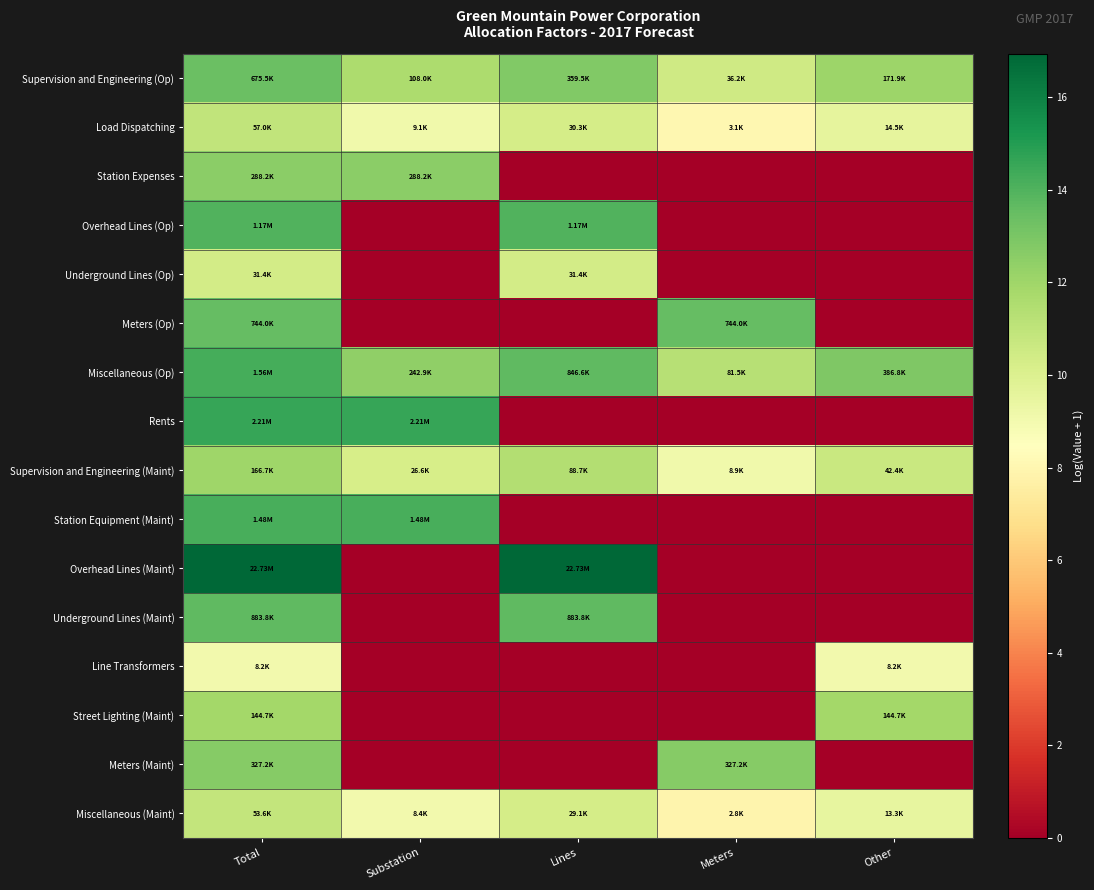

Reading left to right, list all the values displayed in this chart.

Supervision and Engineering (Op): Total=13.4	Substation=11.6	Lines=12.8	Meters=10.5	Other=12.1
Load Dispatching: Total=11.0	Substation=9.1	Lines=10.3	Meters=8.0	Other=9.6
Station Expenses: Total=12.6	Substation=12.6	Lines=0.0	Meters=0.0	Other=0.0
Overhead Lines (Op): Total=14.0	Substation=0.0	Lines=14.0	Meters=0.0	Other=0.0
Underground Lines (Op): Total=10.4	Substation=0.0	Lines=10.4	Meters=0.0	Other=0.0
Meters (Op): Total=13.5	Substation=0.0	Lines=0.0	Meters=13.5	Other=0.0
Miscellaneous (Op): Total=14.3	Substation=12.4	Lines=13.6	Meters=11.3	Other=12.9
Rents: Total=14.6	Substation=14.6	Lines=0.0	Meters=0.0	Other=0.0
Supervision and Engineering (Maint): Total=12.0	Substation=10.2	Lines=11.4	Meters=9.1	Other=10.7
Station Equipment (Maint): Total=14.2	Substation=14.2	Lines=0.0	Meters=0.0	Other=0.0
Overhead Lines (Maint): Total=16.9	Substation=0.0	Lines=16.9	Meters=0.0	Other=0.0
Underground Lines (Maint): Total=13.7	Substation=0.0	Lines=13.7	Meters=0.0	Other=0.0
Line Transformers: Total=9.0	Substation=0.0	Lines=0.0	Meters=0.0	Other=9.0
Street Lighting (Maint): Total=11.9	Substation=0.0	Lines=0.0	Meters=0.0	Other=11.9
Meters (Maint): Total=12.7	Substation=0.0	Lines=0.0	Meters=12.7	Other=0.0
Miscellaneous (Maint): Total=10.9	Substation=9.0	Lines=10.3	Meters=7.9	Other=9.5